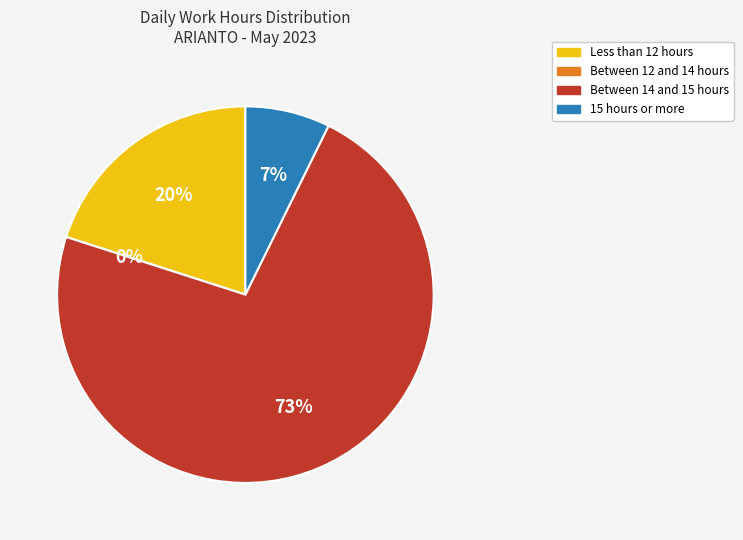

The Day 3 slice represents 1% of the pie. True or false?

False